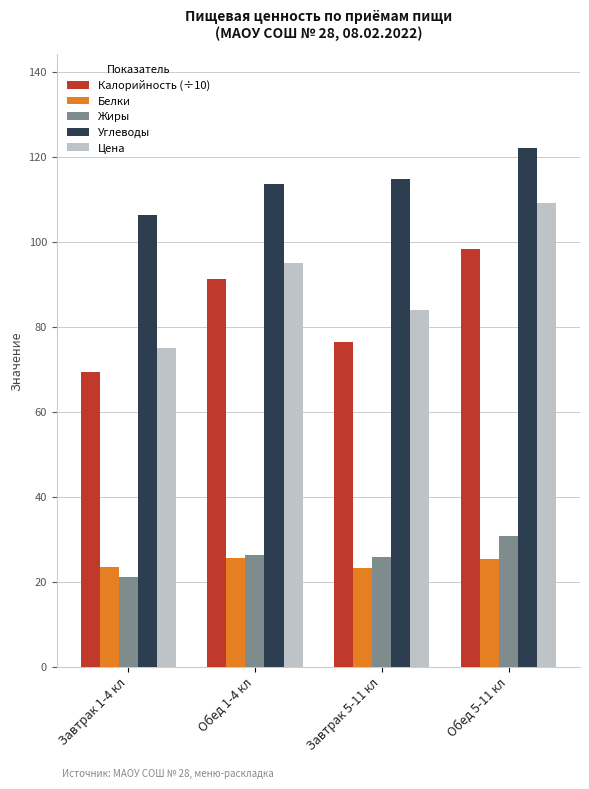

The Белки series shows 14.0 at Завтрак 5-11 кл. True or false?

False